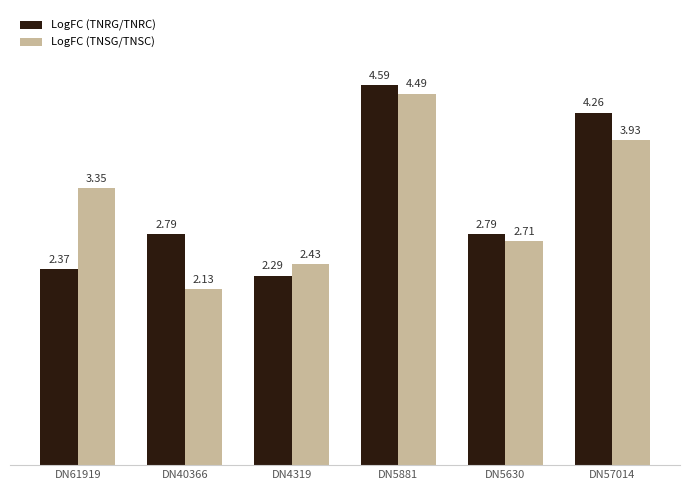

What is the total value across all series at DN61919?

5.7